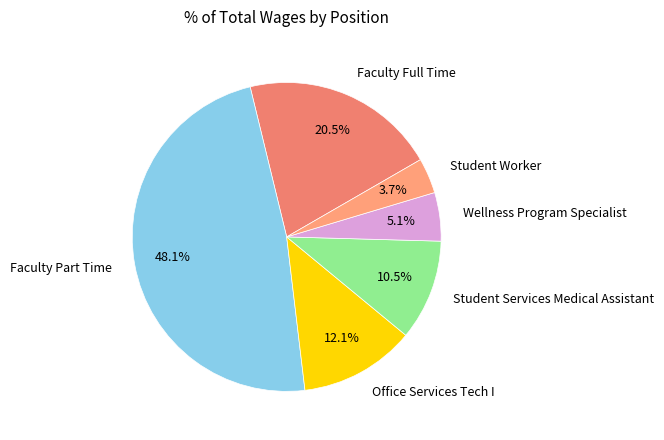

What is the total percentage of Student Worker and Wellness Program Specialist?

8.8%